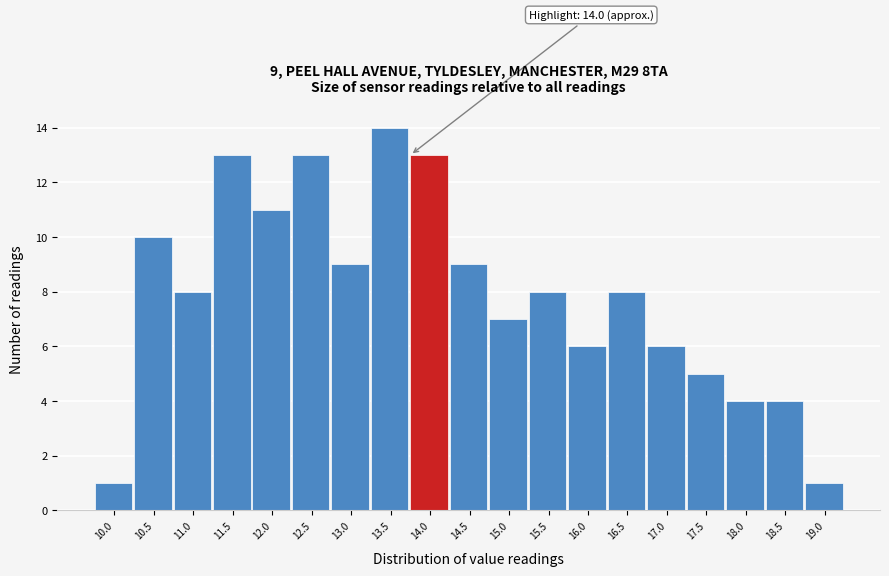

Reading left to right, list all the values displayed in this chart.

1	10	8	13	11	13	9	14	13	9	7	8	6	8	6	5	4	4	1